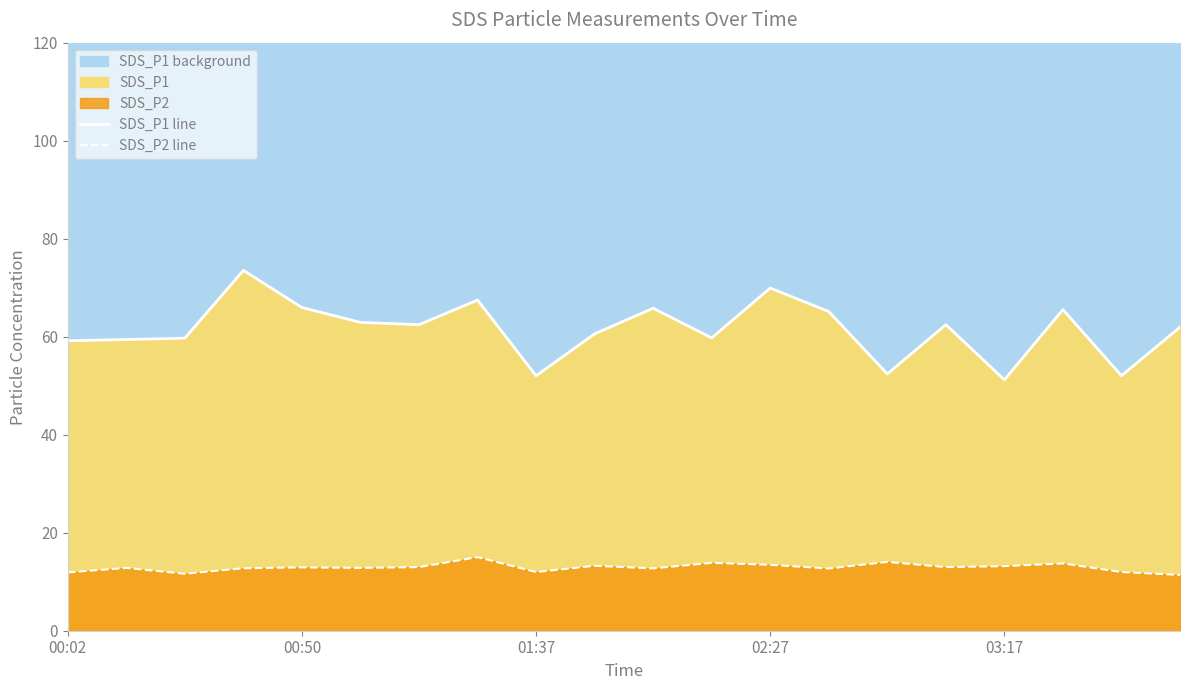

True or false: SDS_P2 line and SDS_P1 line intersect in this chart.

False